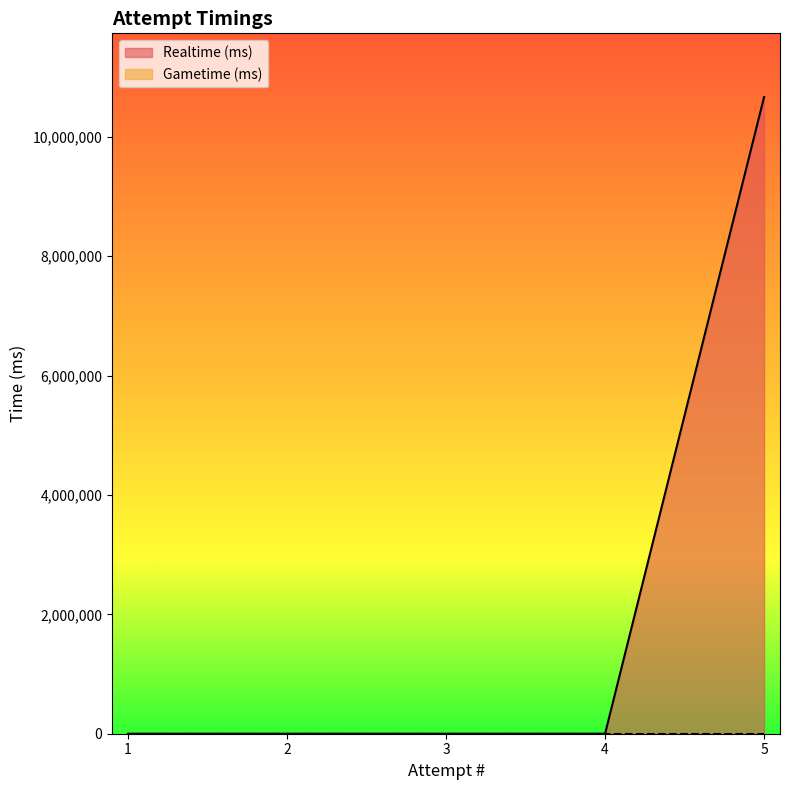

How many lines are shown in the chart?

2